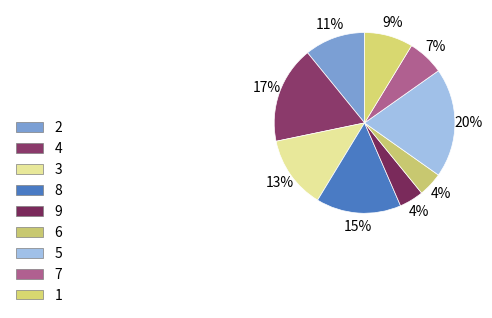

Which category has the biggest portion of the pie?

5